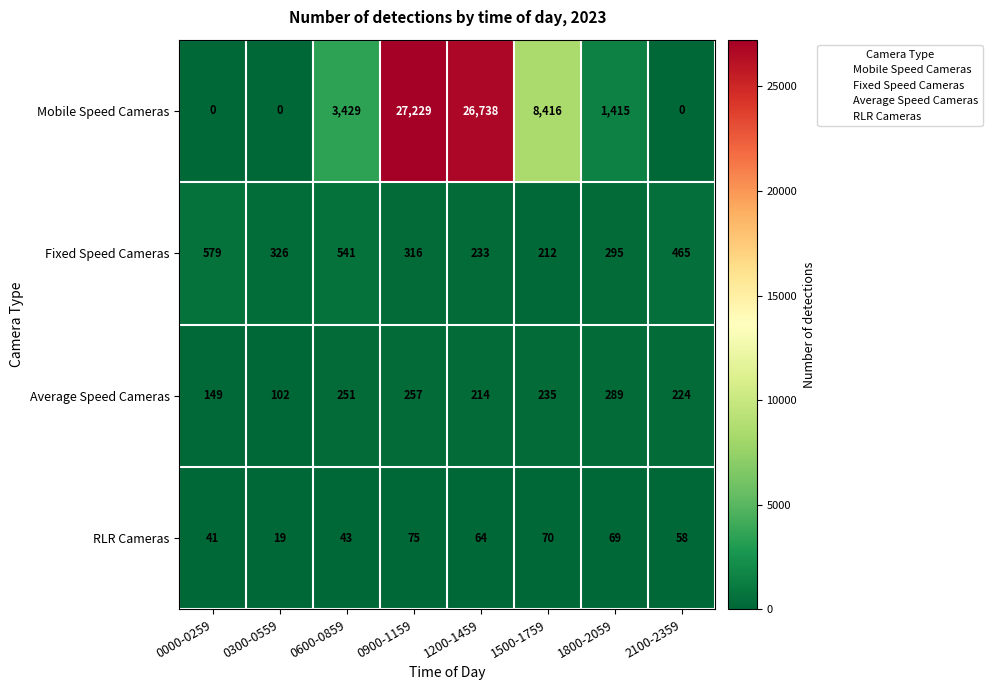

What is the difference between the highest and lowest values at 0900-1159?

27154